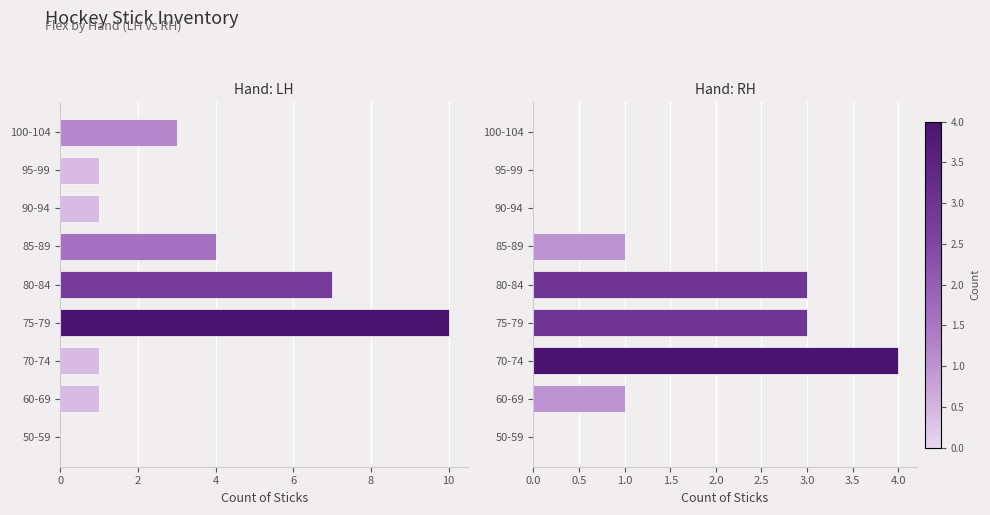

How many values in RH are above zero?

5